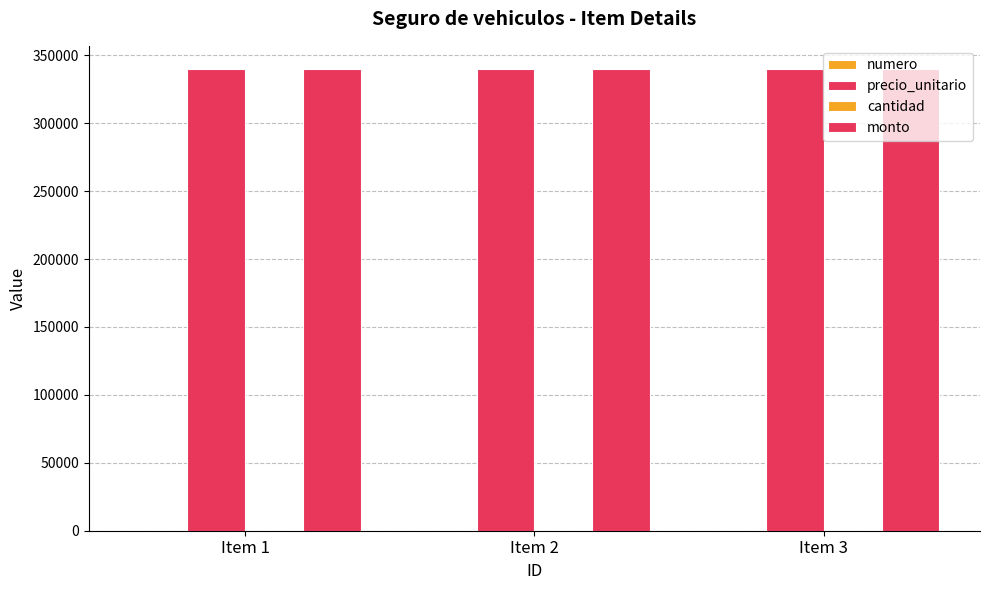

Which series has the widest spread of values?

numero